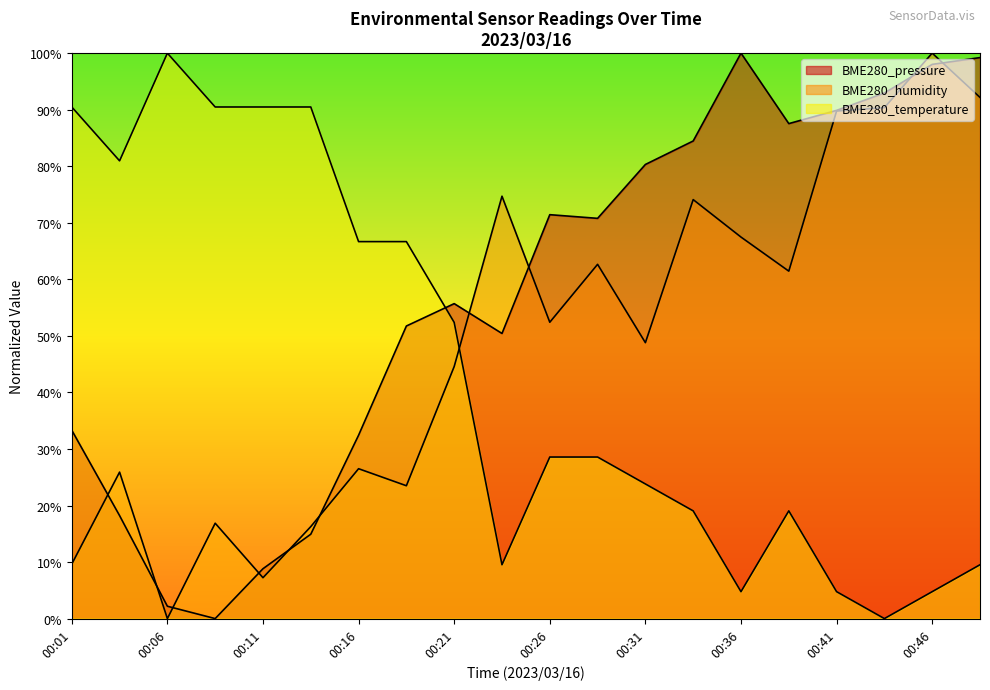

Between 00:21 and 00:36, which series saw the biggest shift?

BME280_temperature